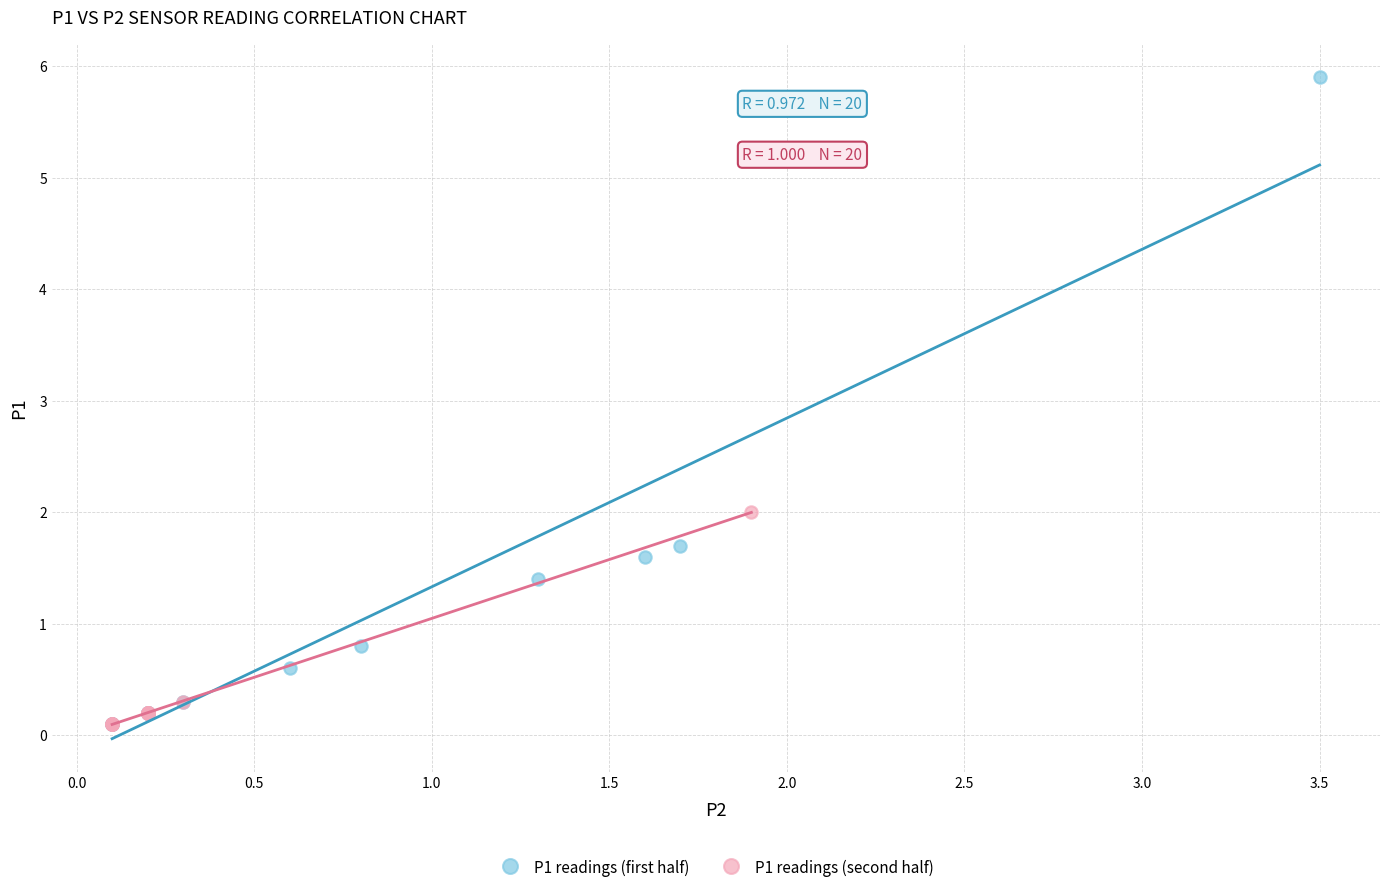

Which series has the largest Y range (max minus min)?

P1 readings (first half)